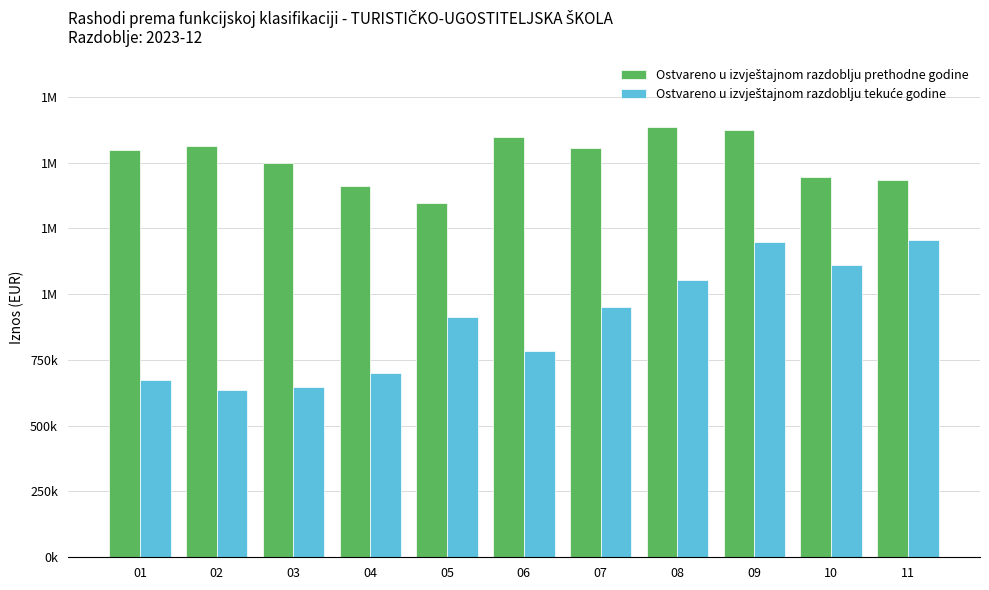

At which category is the sum across all series the highest?

09